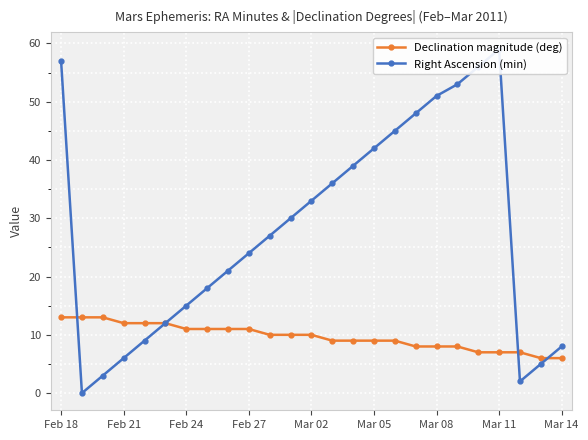

List the series in order of their peak value, highest first.

Right Ascension (min), Declination magnitude (deg)